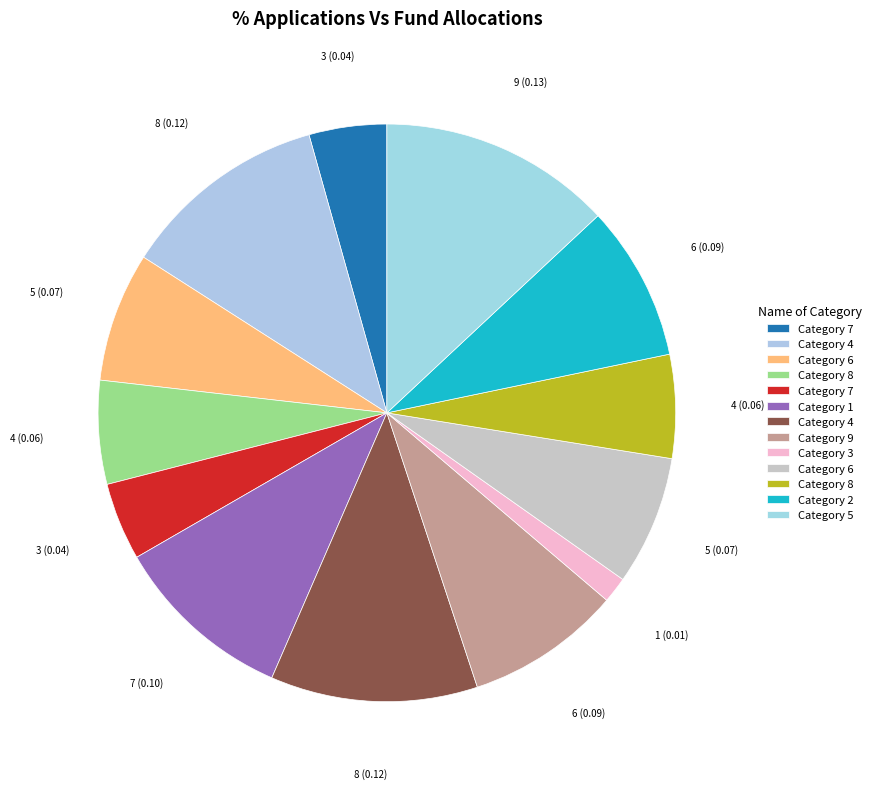

To the nearest percent, what is the average slice percentage?

8%